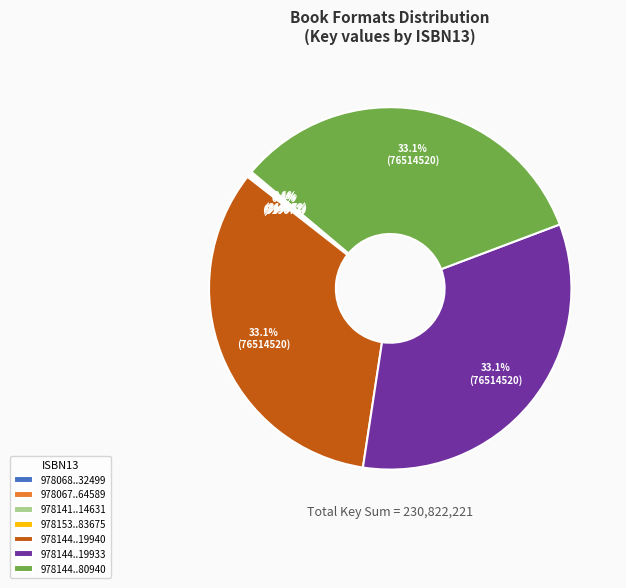

Is there a majority slice in this chart?

No